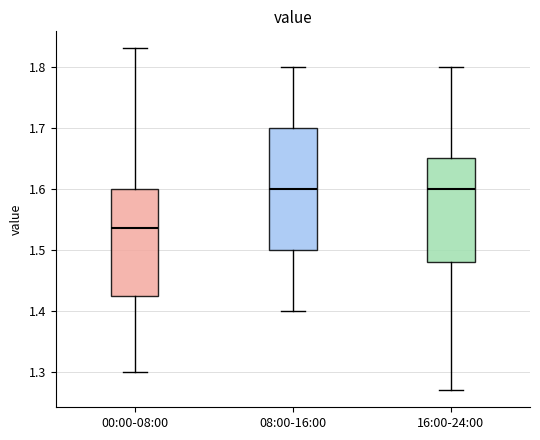

Reading left to right, read every box against the y-axis: the position of its median line, the range the box covers, and the ends of its whiskers. The values are not printed on the chart, so give them approximately, as read against the axis.

00:00-08:00: median 1.54, box 1.43 to 1.60, whiskers 1.30 to 1.83
08:00-16:00: median 1.60, box 1.50 to 1.70, whiskers 1.40 to 1.80
16:00-24:00: median 1.60, box 1.48 to 1.65, whiskers 1.27 to 1.80